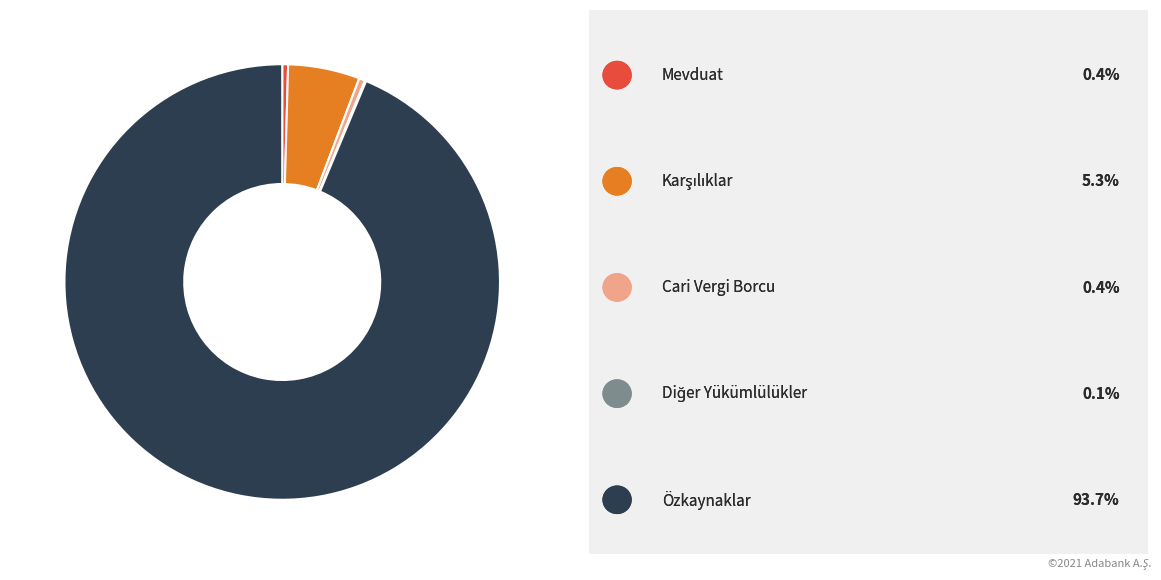

Does any single category account for the majority?

Yes